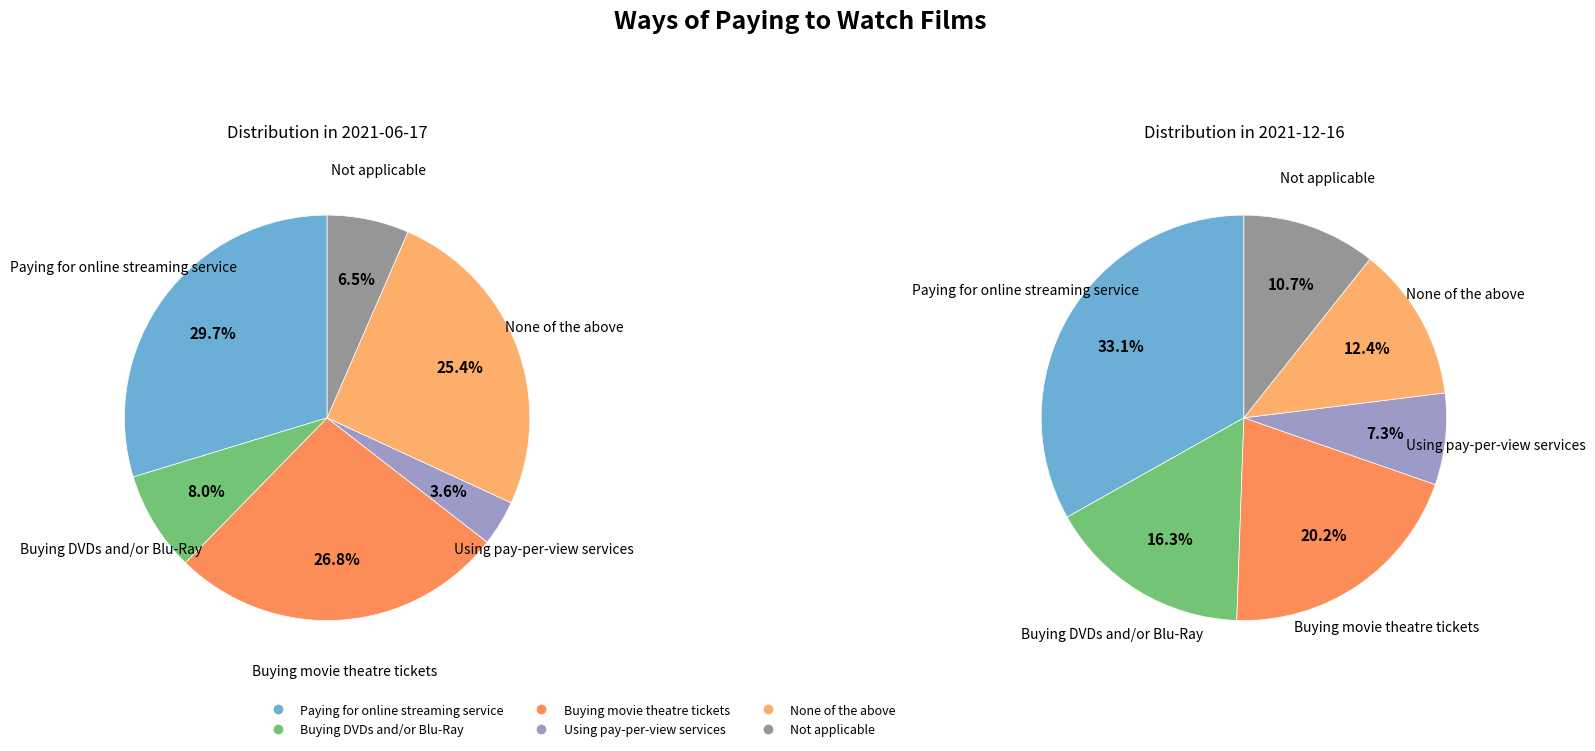

To the nearest percent, what is the average slice percentage?

17%